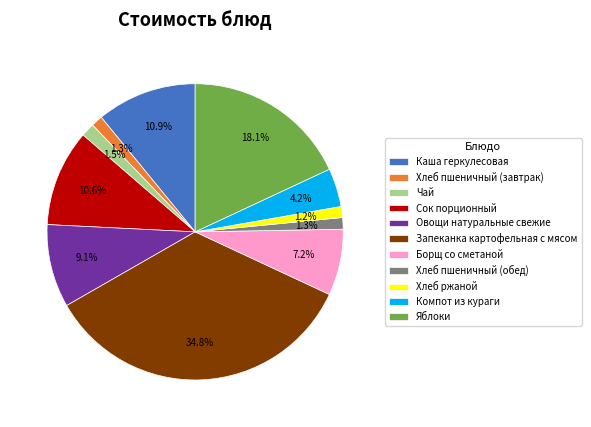

What percentage is the Борщ со сметаной slice, to the nearest percent?

7%